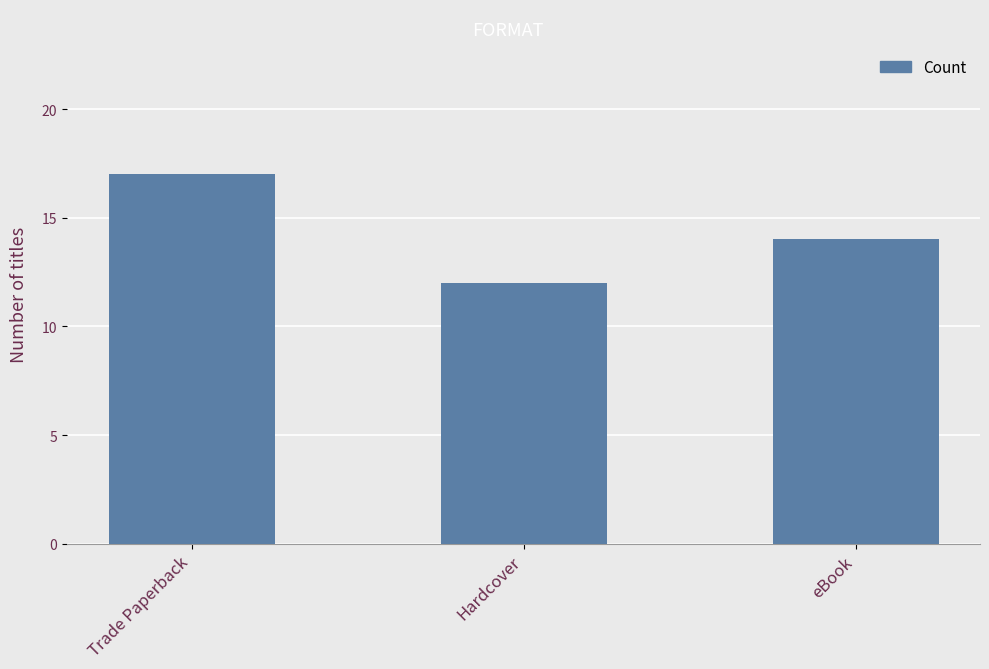

Is it true that the value at Trade Paperback is 8?

False